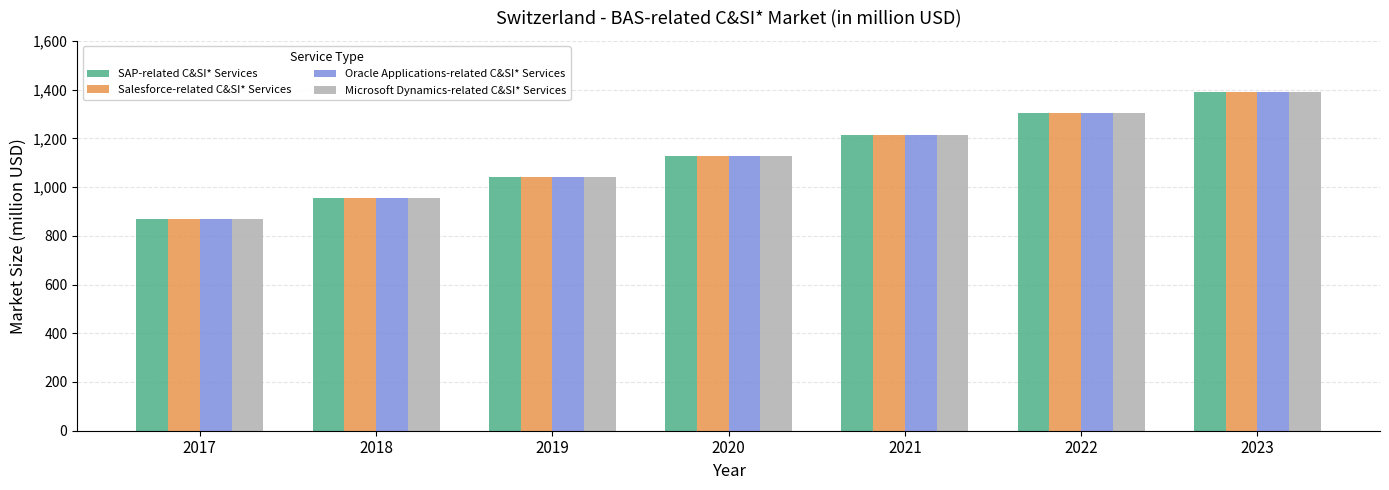

Reading left to right, extract all data points from this chart.

SAP-related C&SI* Services: 2017=868.3	2018=955.1	2019=1042.0	2020=1128.8	2021=1215.6	2022=1302.5	2023=1389.3
Salesforce-related C&SI* Services: 2017=868.3	2018=955.1	2019=1042.0	2020=1128.8	2021=1215.6	2022=1302.5	2023=1389.3
Oracle Applications-related C&SI* Services: 2017=868.3	2018=955.1	2019=1042.0	2020=1128.8	2021=1215.6	2022=1302.5	2023=1389.3
Microsoft Dynamics-related C&SI* Services: 2017=868.3	2018=955.1	2019=1042.0	2020=1128.8	2021=1215.6	2022=1302.5	2023=1389.3